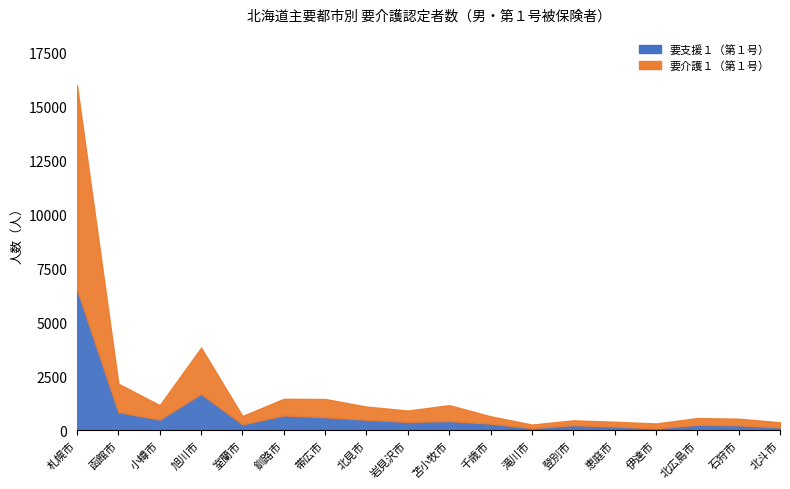

List the labels in order of 要介護１（第１号） value, largest first.

札幌市, 旭川市, 函館市, 釧路市, 帯広市, 苫小牧市, 小樽市, 北見市, 岩見沢市, 室蘭市, 千歳市, 北広島市, 石狩市, 登別市, 恵庭市, 北斗市, 伊達市, 滝川市